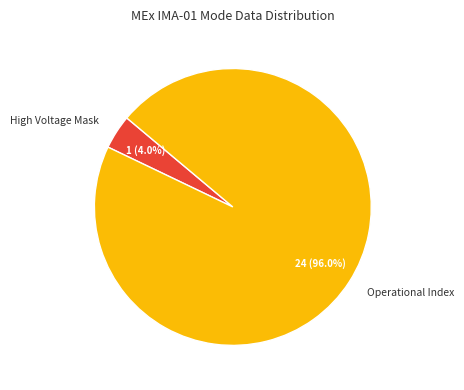

Rank the categories by value from lowest to highest.

High Voltage Mask, Operational Index